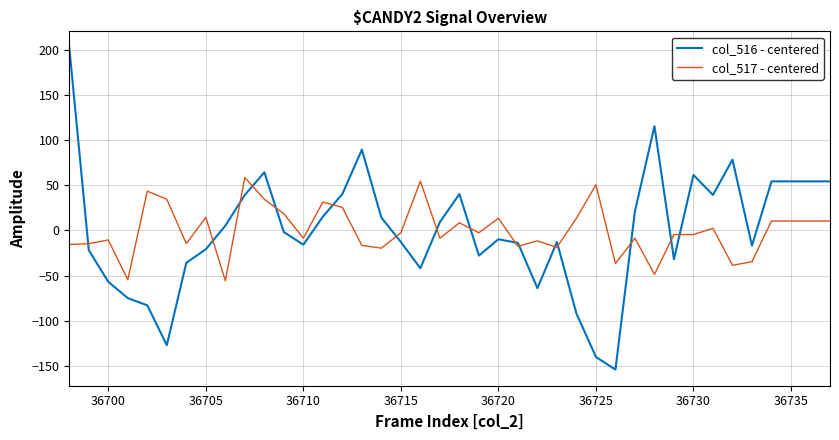

How many times do col_516 - centered and col_517 - centered cross each other?

16